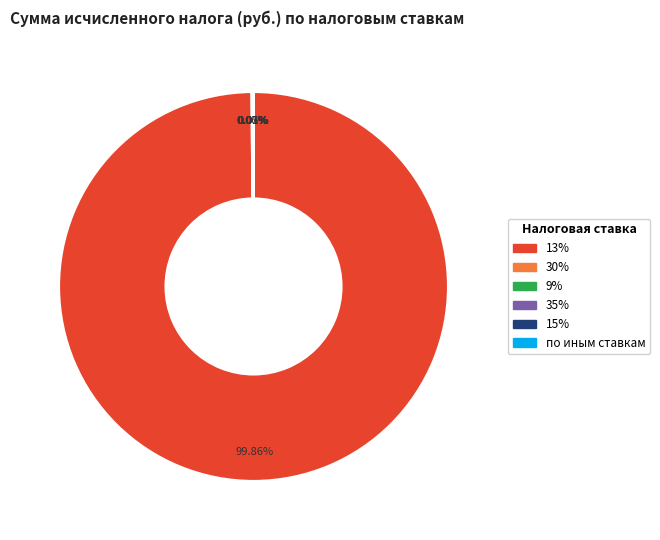

Which category has the biggest portion of the pie?

13%